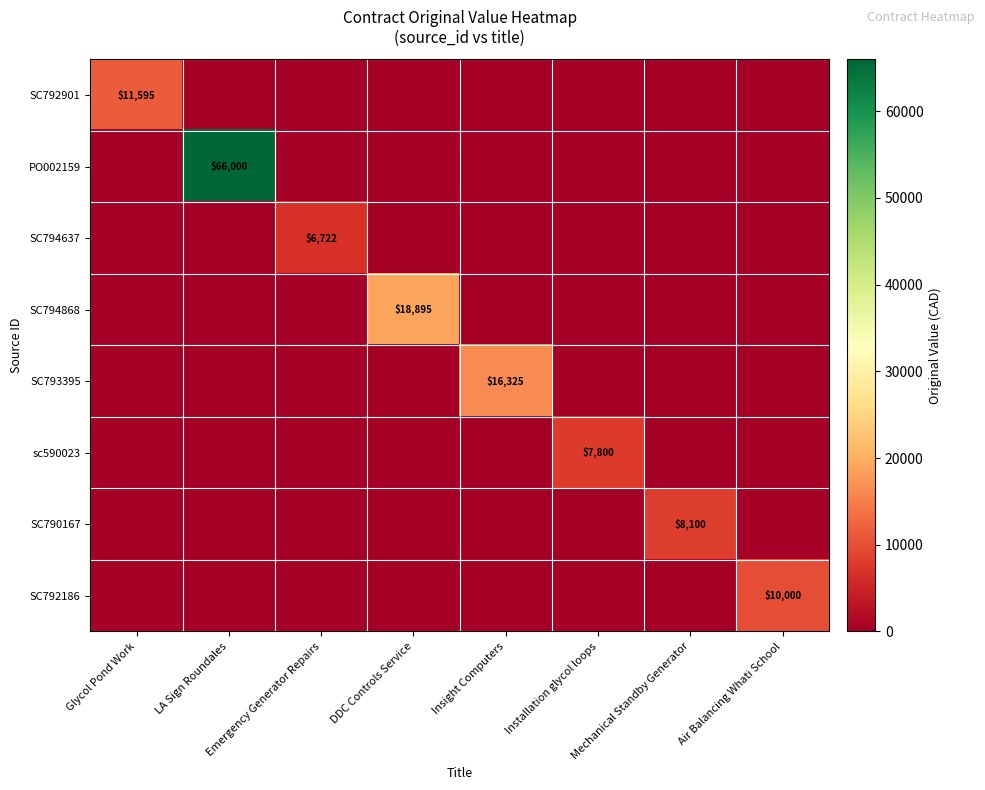

Is it true that SC793395 equals 26378 at Insight Computers?

False